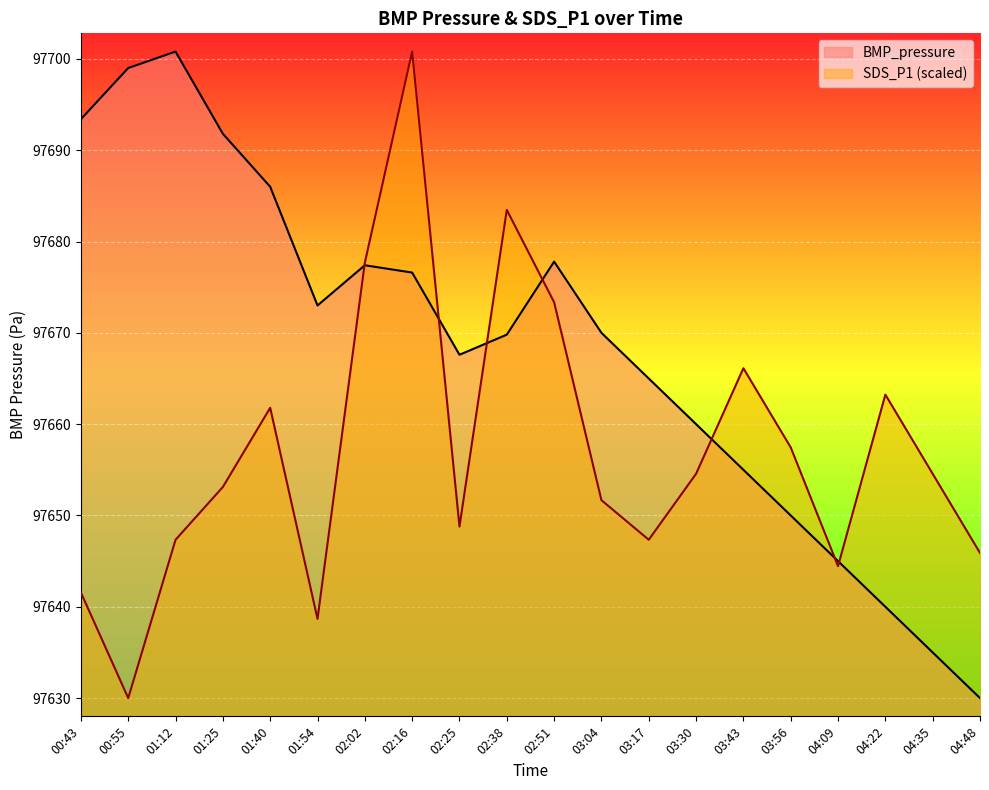

Which series has the largest range (max minus min)?

BMP_pressure